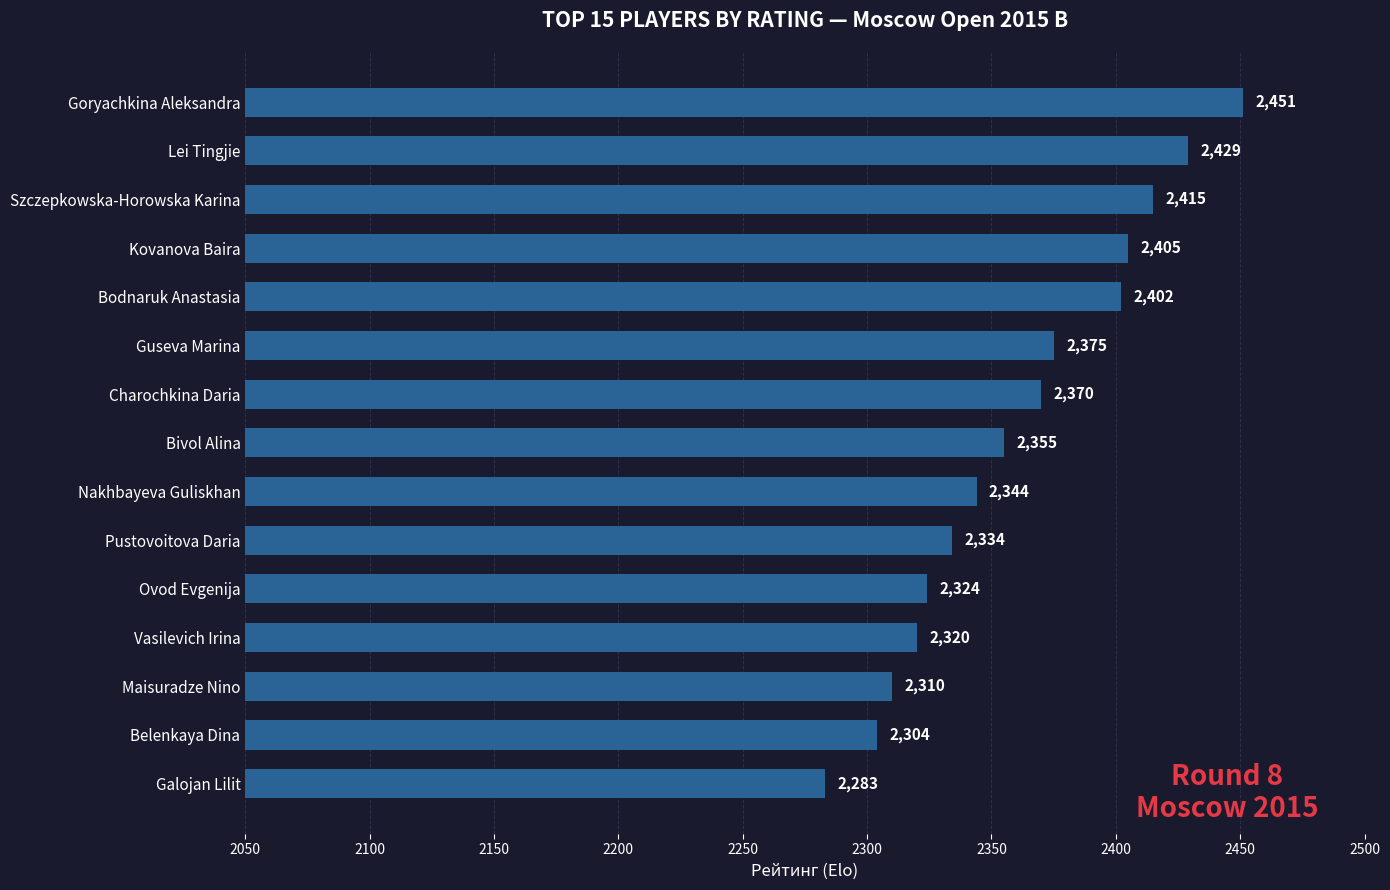

What is the label of the 13th bar from the top?

Maisuradze Nino